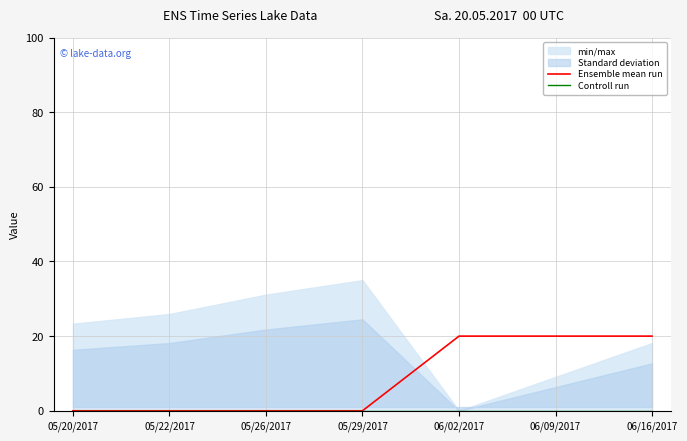

At which label is Controll run closest to 0?

05/20/2017